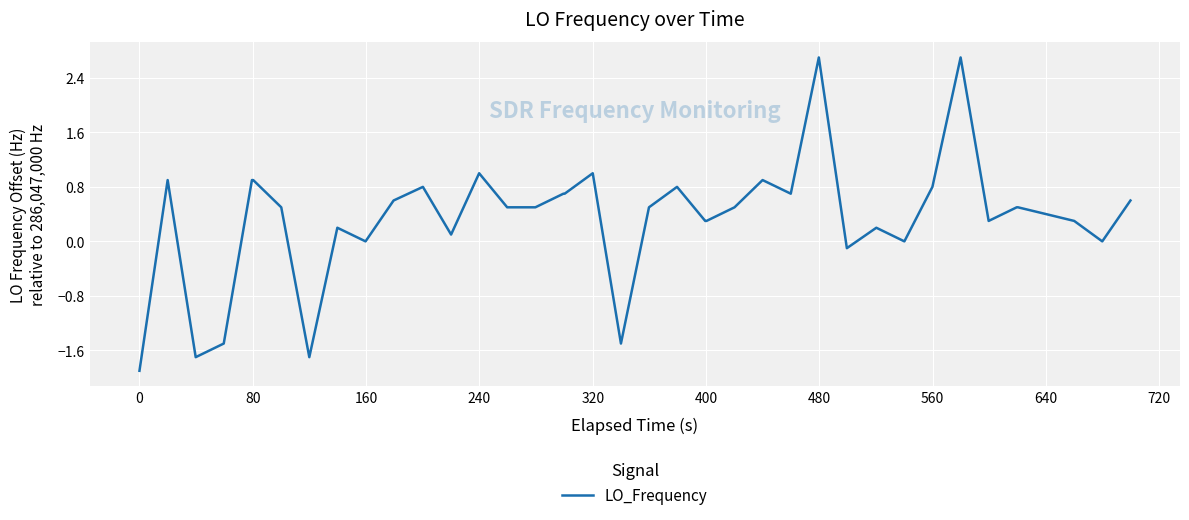

True or false: the data has more than 1 interior local peaks.

True